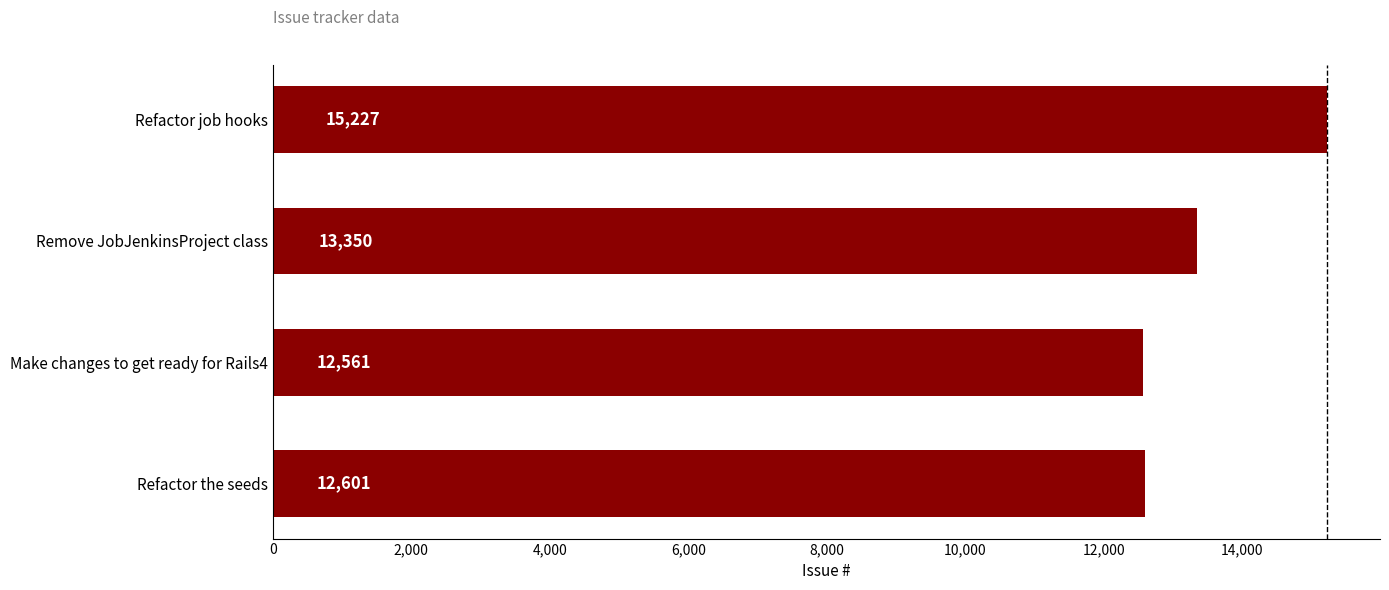

What is the difference between the second highest and second lowest values?

749